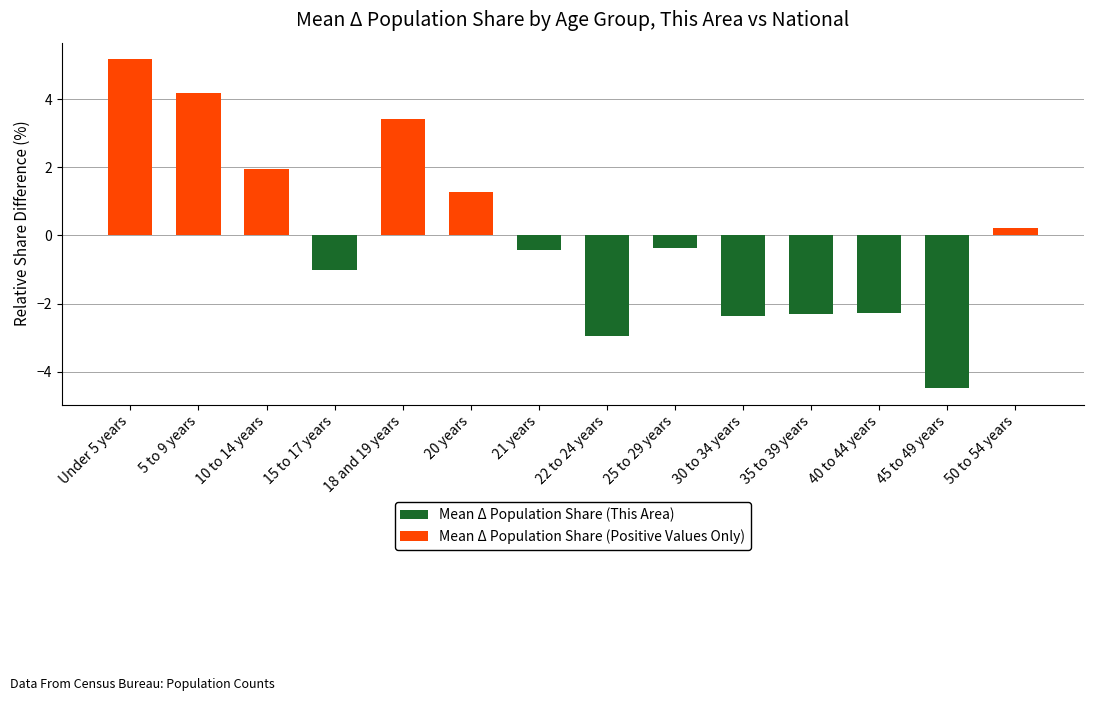

Where is Mean Δ Population Share (Positive Values Only) nearest to the value 2?

10 to 14 years